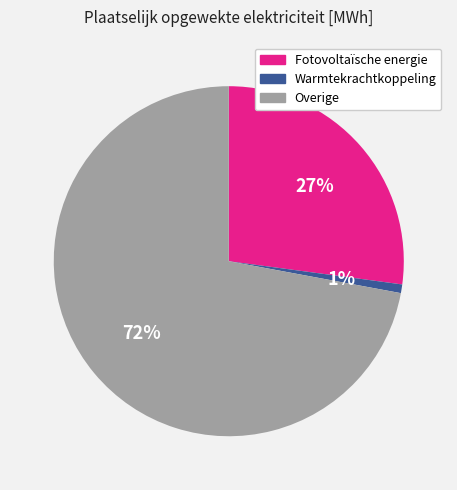

Which slice represents more than half of the pie?

Overige